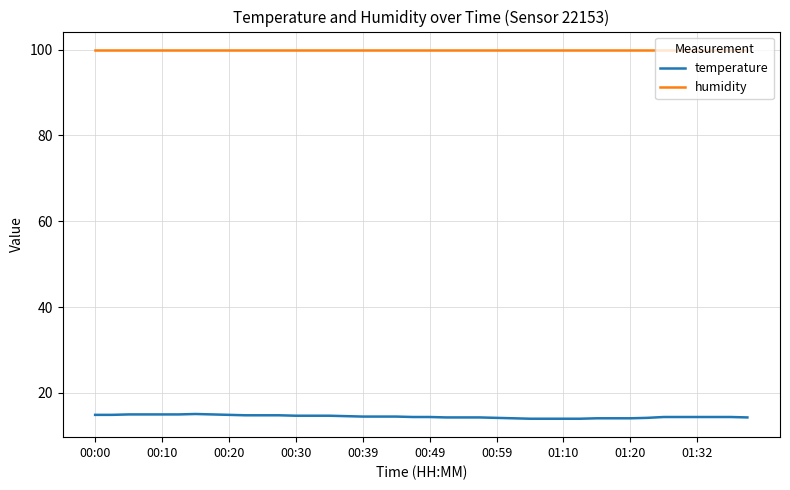

What is the smallest value displayed?

14.0